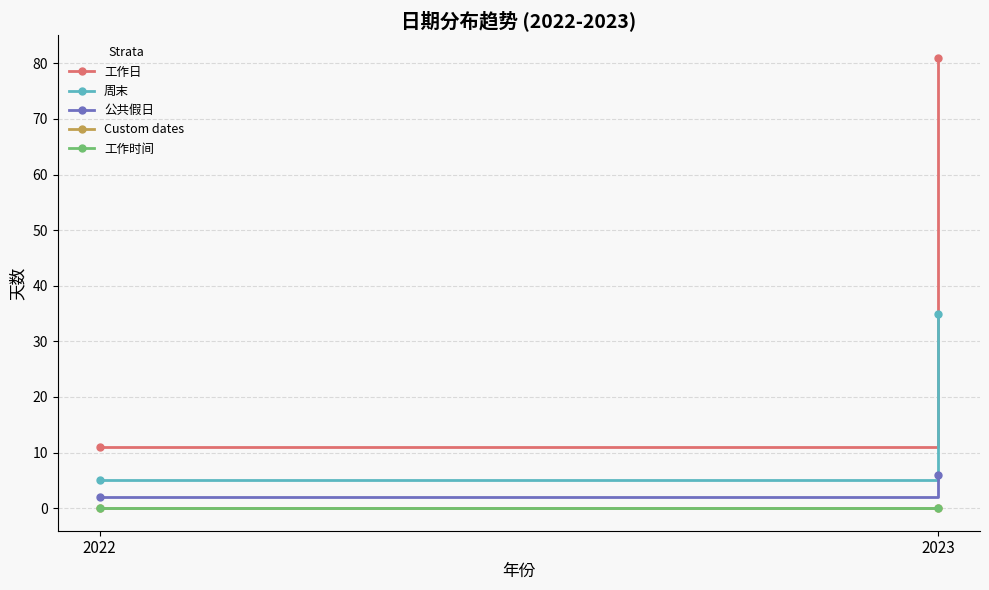

At which category is the sum across all series the highest?

2023